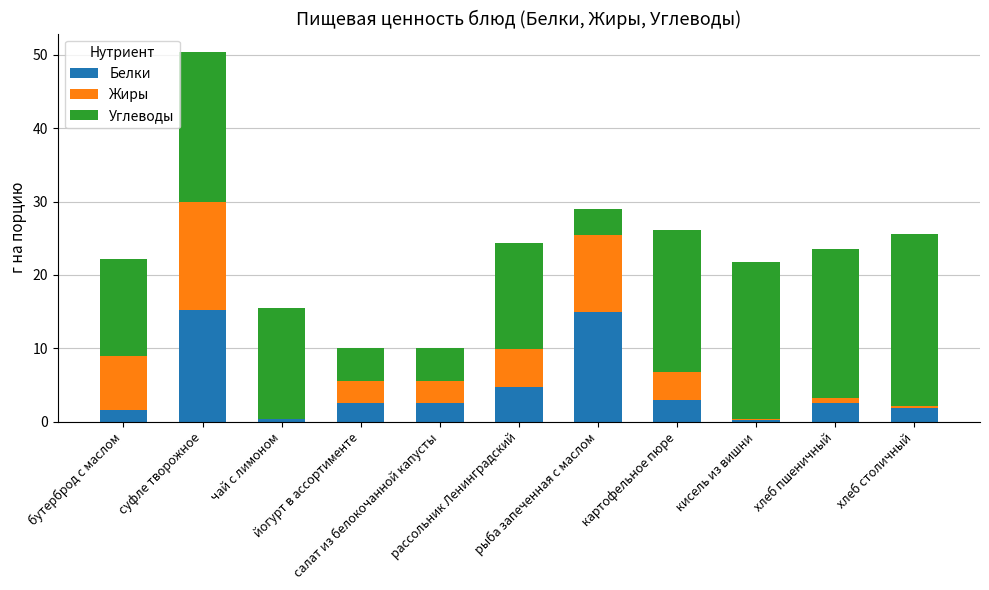

What is the sum of all Белки values?

49.2